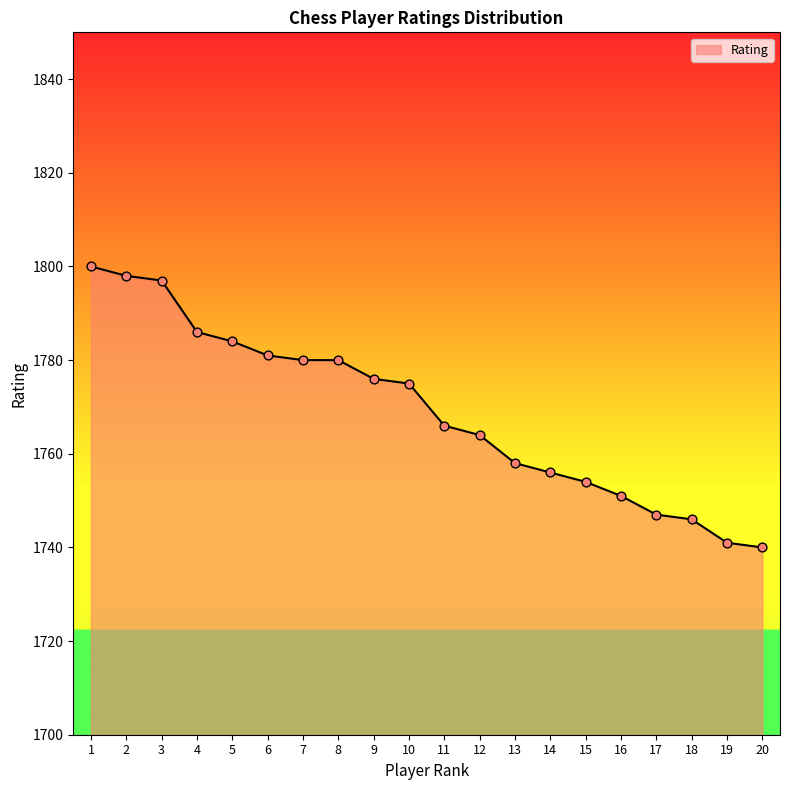

What is the ratio of the value at 5 to the value at 12?

1.0